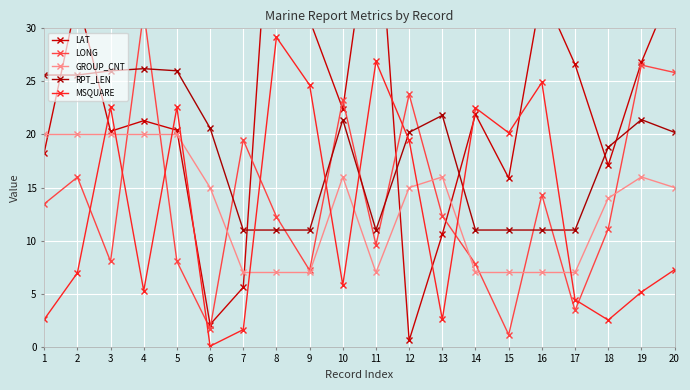

What is the maximum value for RPT_LEN?

26.2